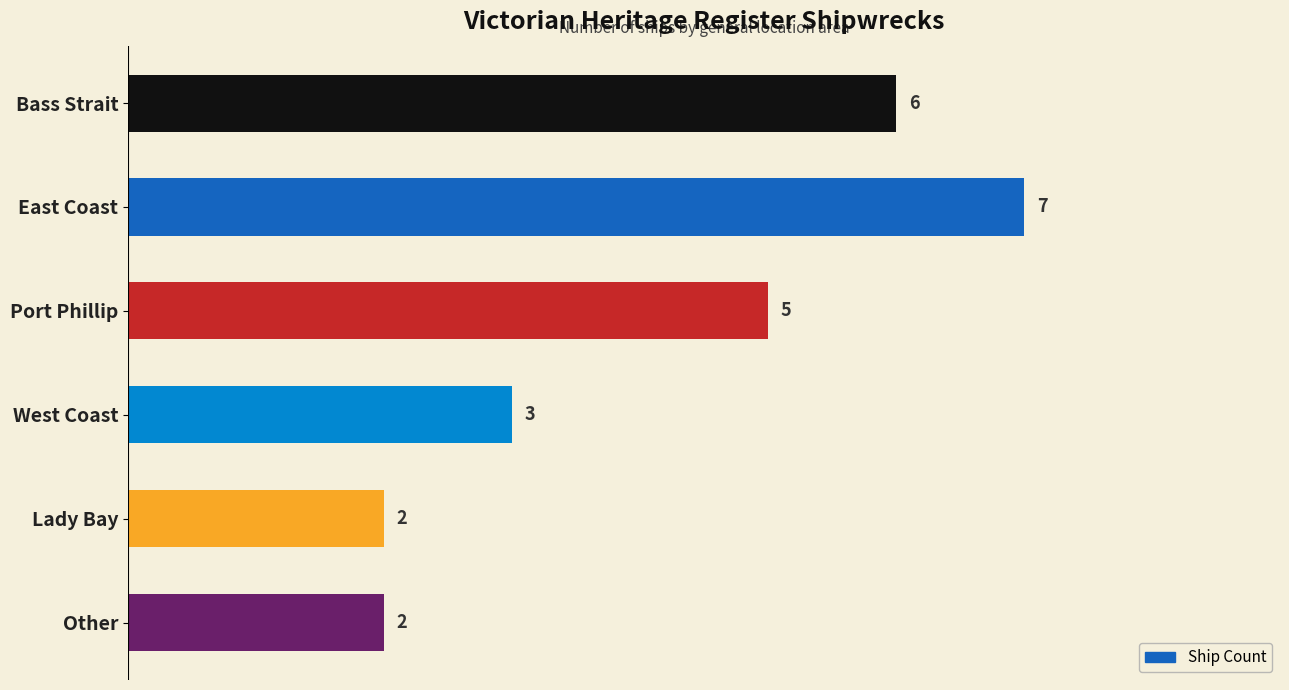

What is the sum of all values?

25